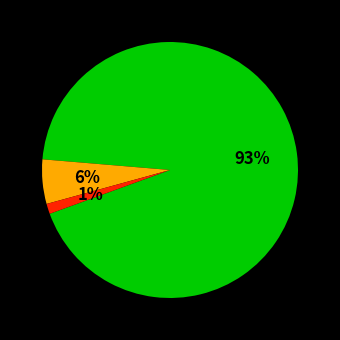

To the nearest percent, what is the average slice percentage?

33%